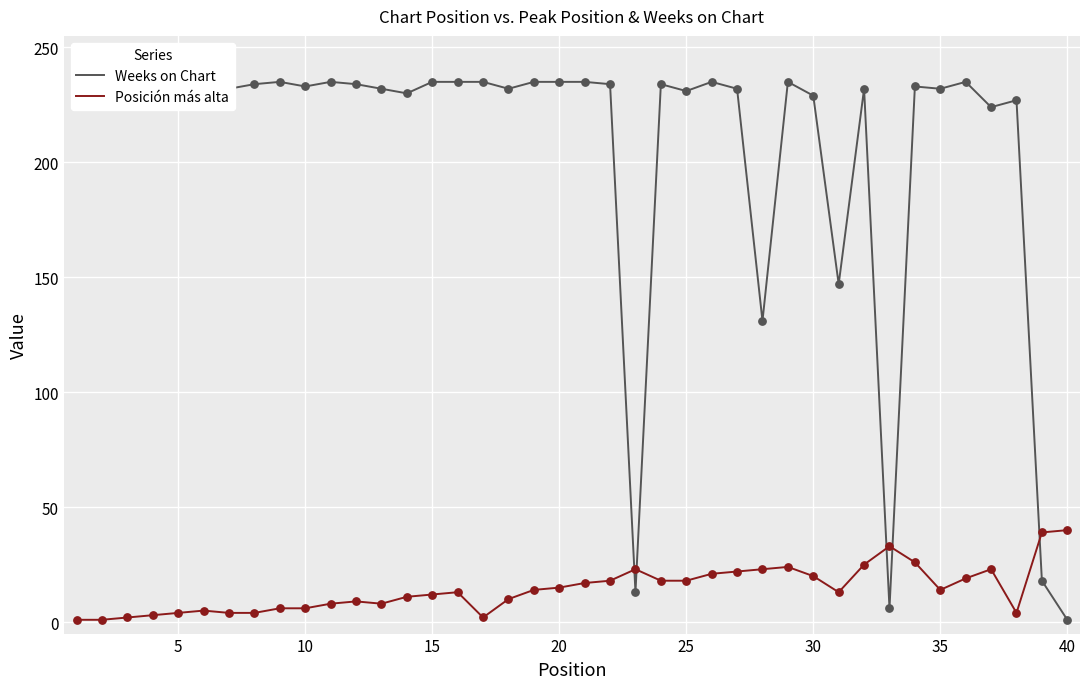

Which series has the widest spread of Y values?

Weeks on Chart